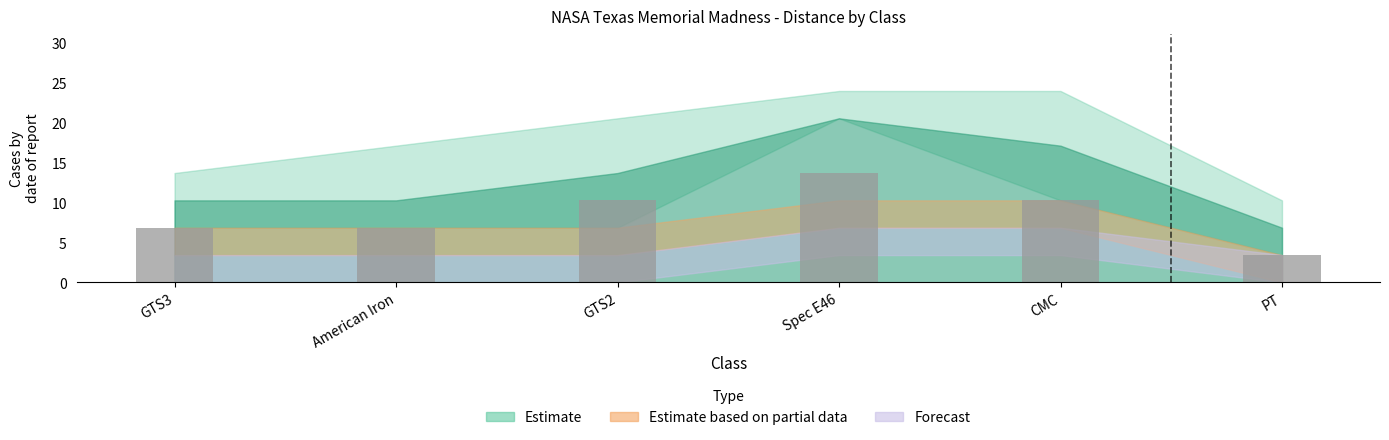

Between GTS2 and PT, which is larger?

GTS2